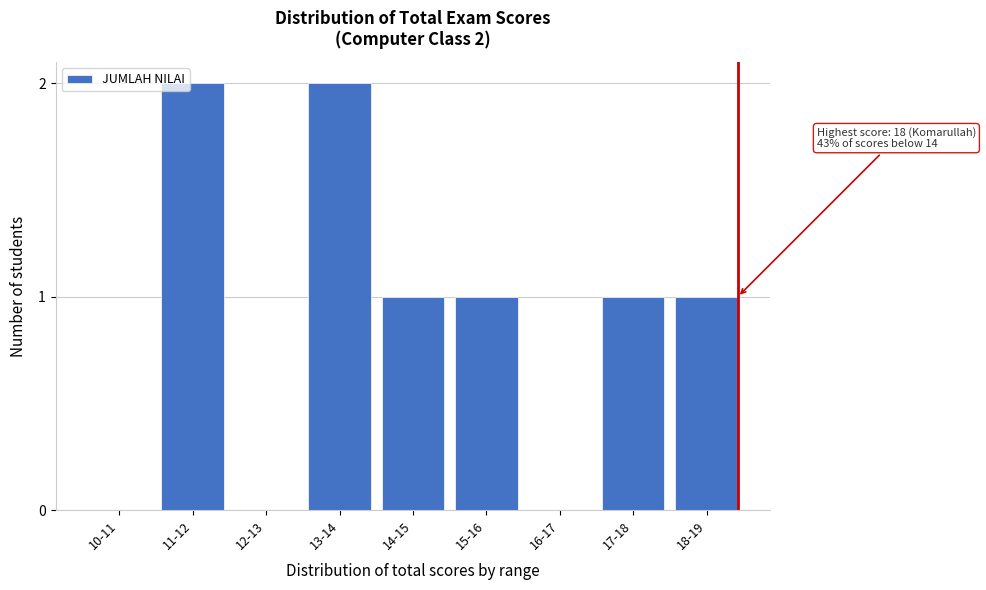

Reading left to right, extract all data points from this chart.

10-11=0	11-12=2	12-13=0	13-14=2	14-15=1	15-16=1	16-17=0	17-18=1	18-19=1